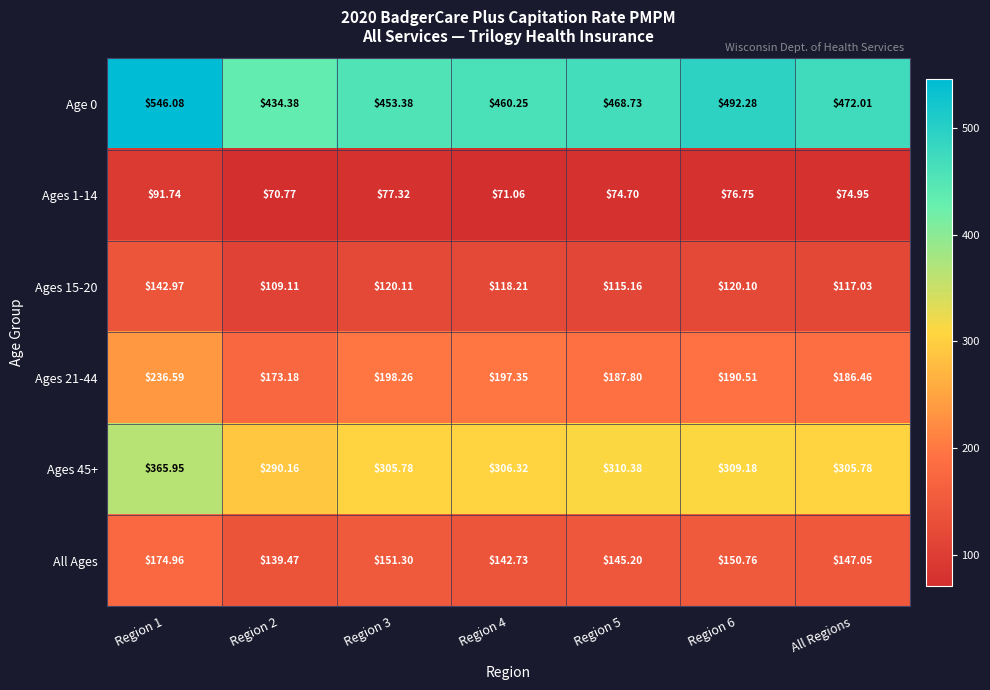

Is the value of Ages 21-44 at Region 4 greater than the value of Ages 45+ at Region 1?

No